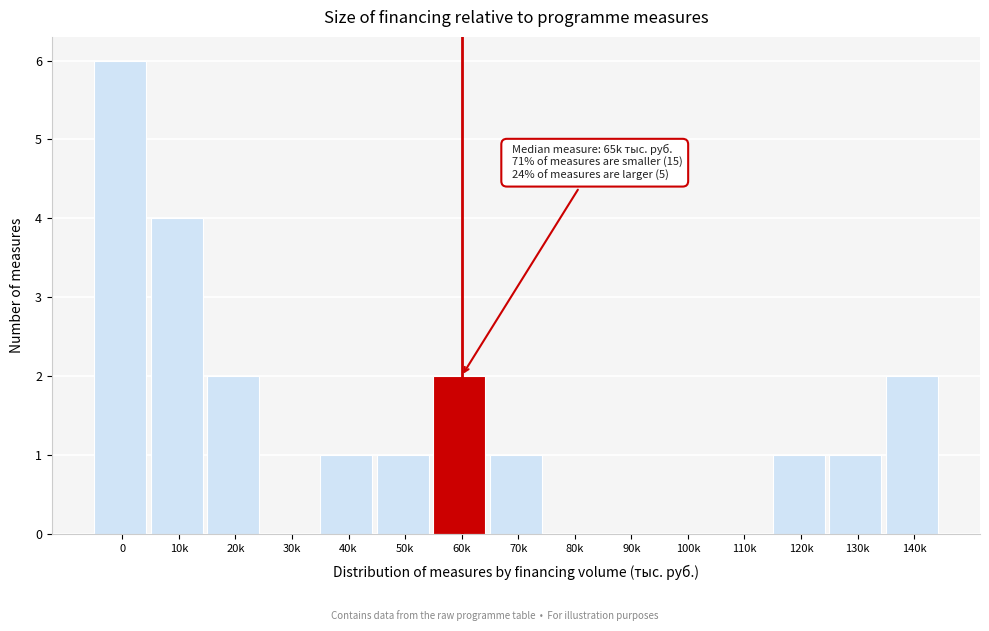

Reading right to left, list all the values displayed in this chart.

140k=2	130k=1	120k=1	110k=0	100k=0	90k=0	80k=0	70k=1	60k=2	50k=1	40k=1	30k=0	20k=2	10k=4	0=6